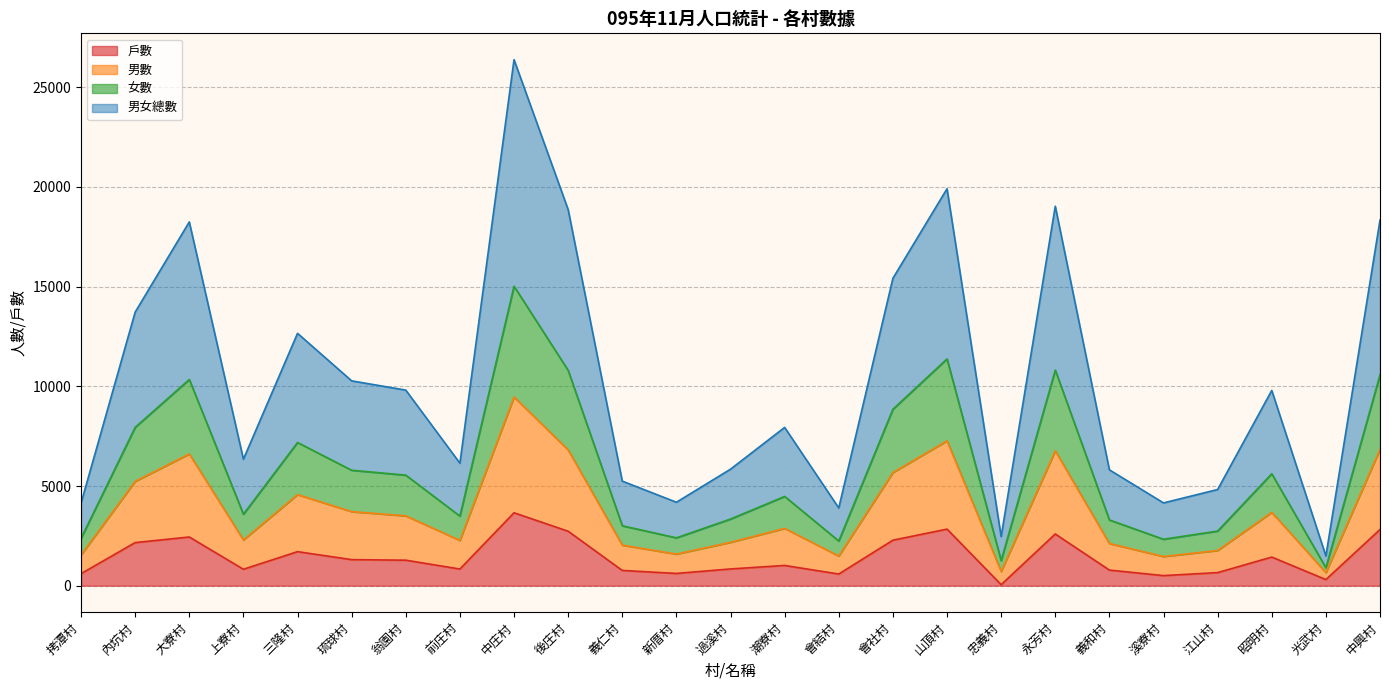

At which category is the sum across all series the highest?

中庄村